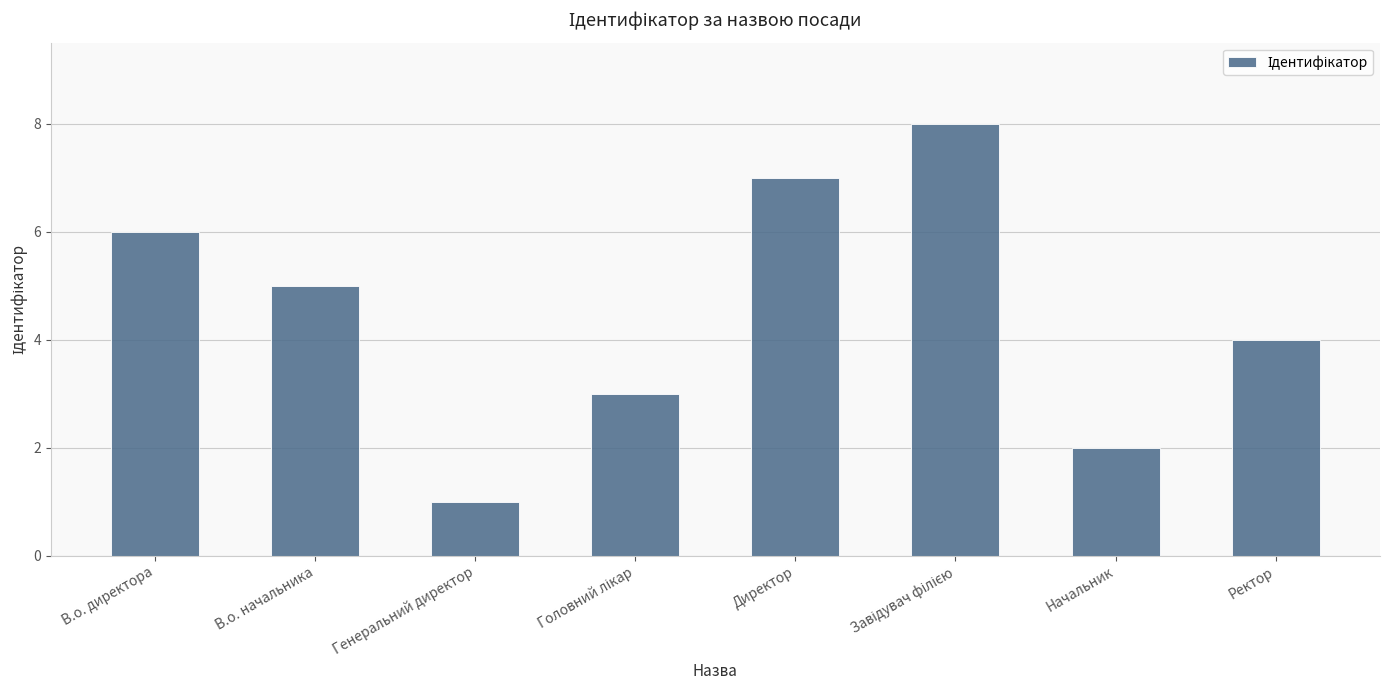

How many values are below 5?

4